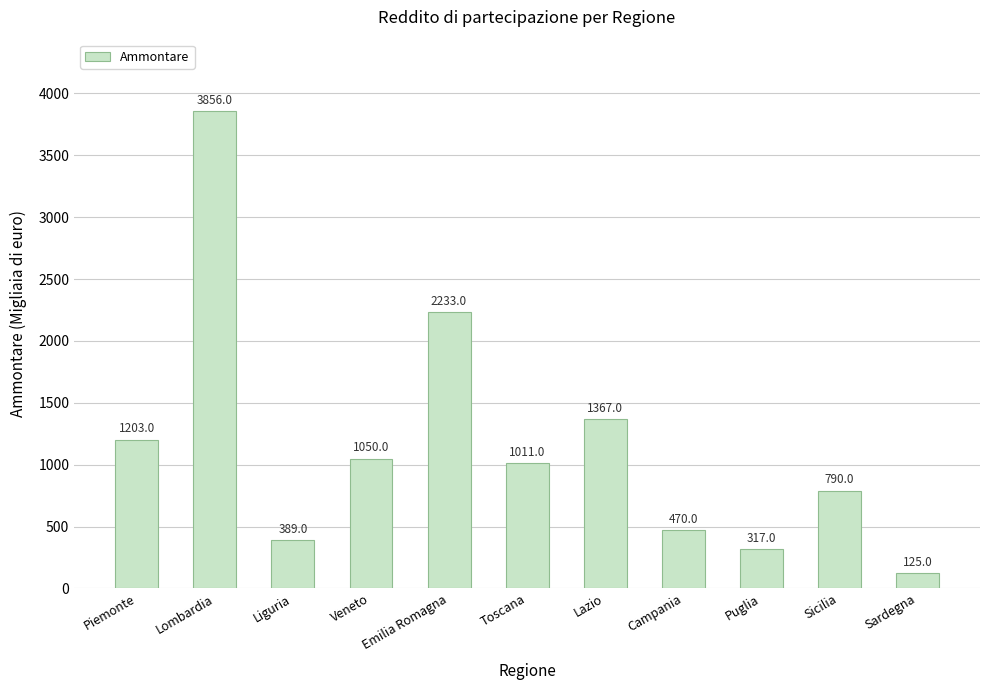

What is the difference between the maximum and second lowest values?

3539